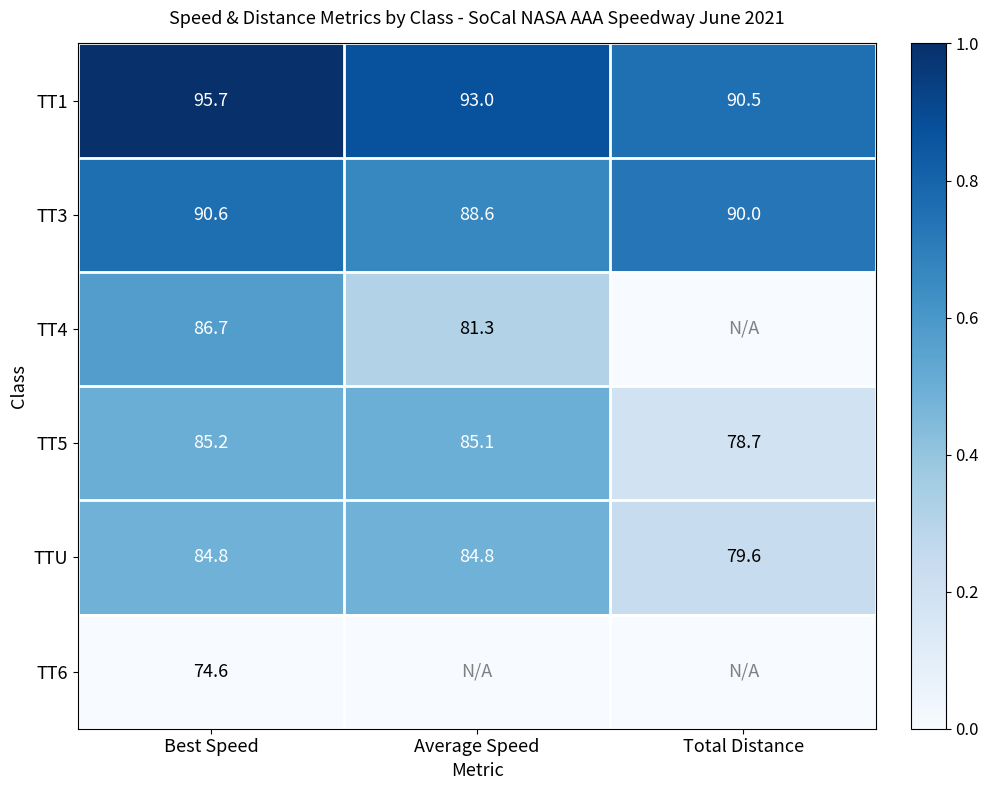

What is the spread (max minus min) of values at Best Speed?

21.1